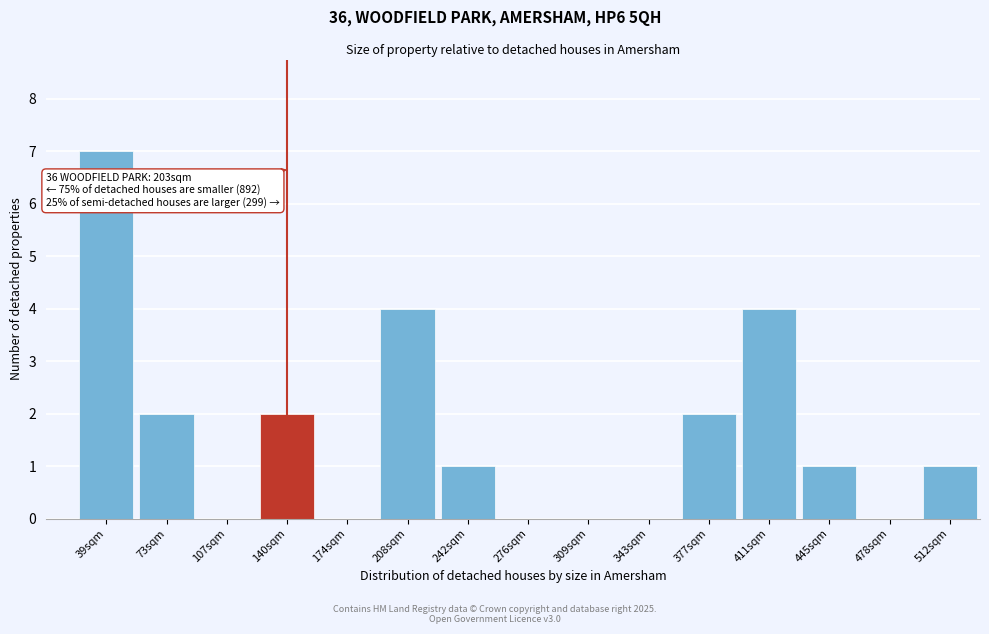

Reading left to right, list all the values displayed in this chart.

39sqm=7	73sqm=2	107sqm=0	140sqm=2	174sqm=0	208sqm=4	242sqm=1	276sqm=0	309sqm=0	343sqm=0	377sqm=2	411sqm=4	445sqm=1	478sqm=0	512sqm=1